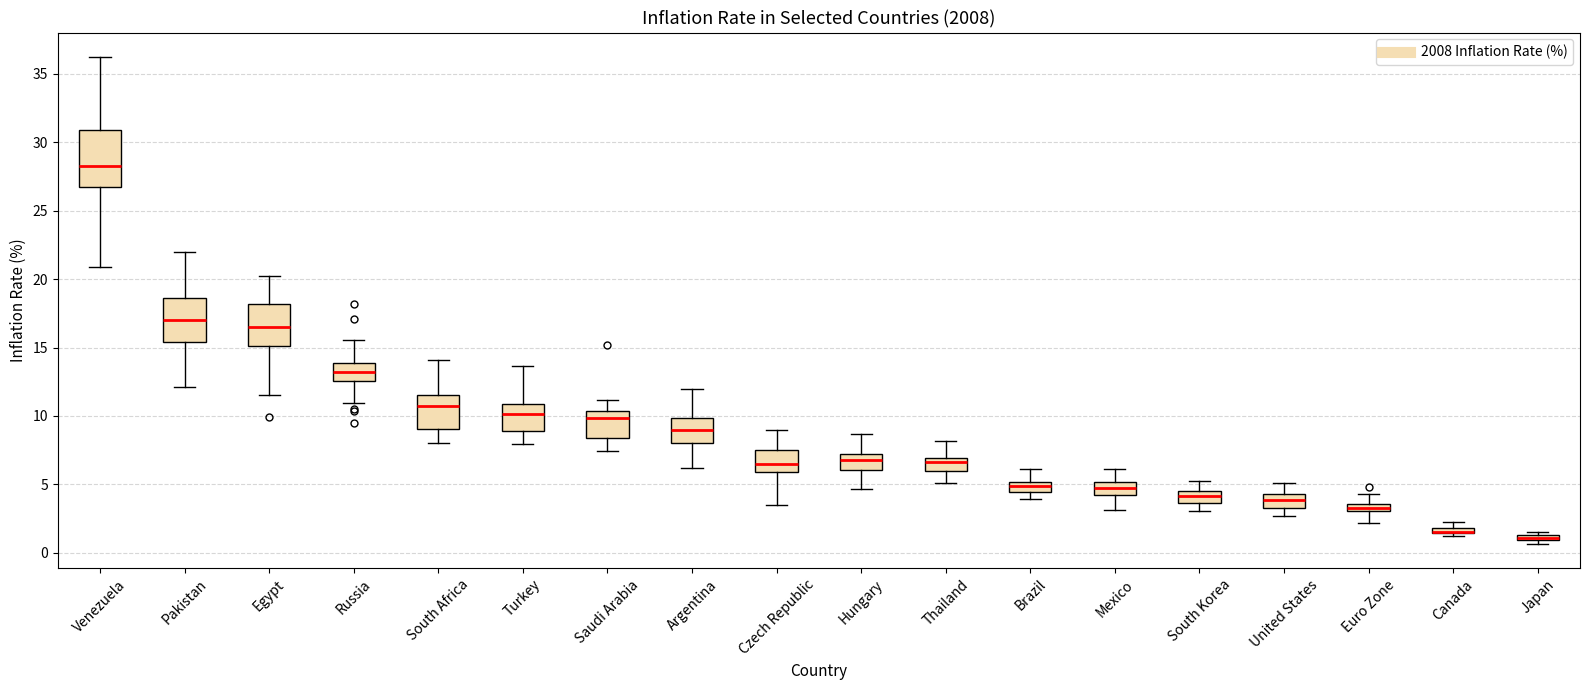

Which box is the tallest, from its lower edge to its upper edge?

Venezuela